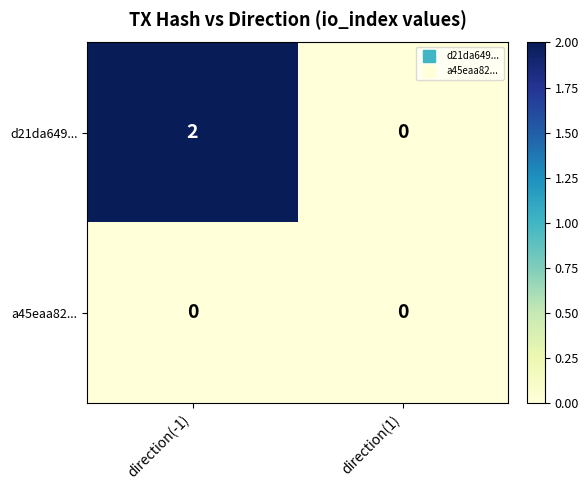

What is the maximum value shown in the chart?

2